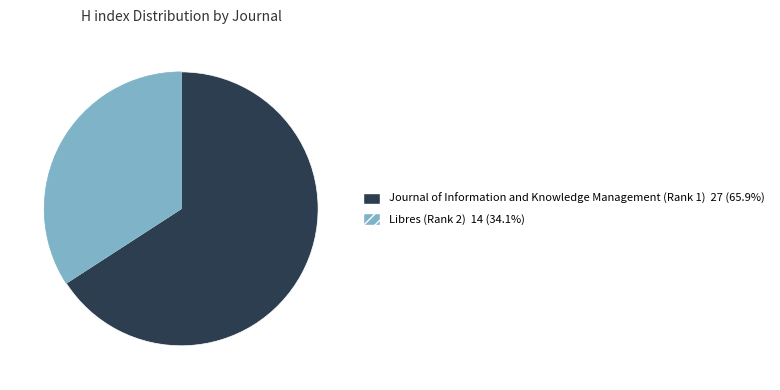

Between Libres (Rank 2) and Journal of Information and Knowledge Management (Rank 1), which is larger?

Journal of Information and Knowledge Management (Rank 1)